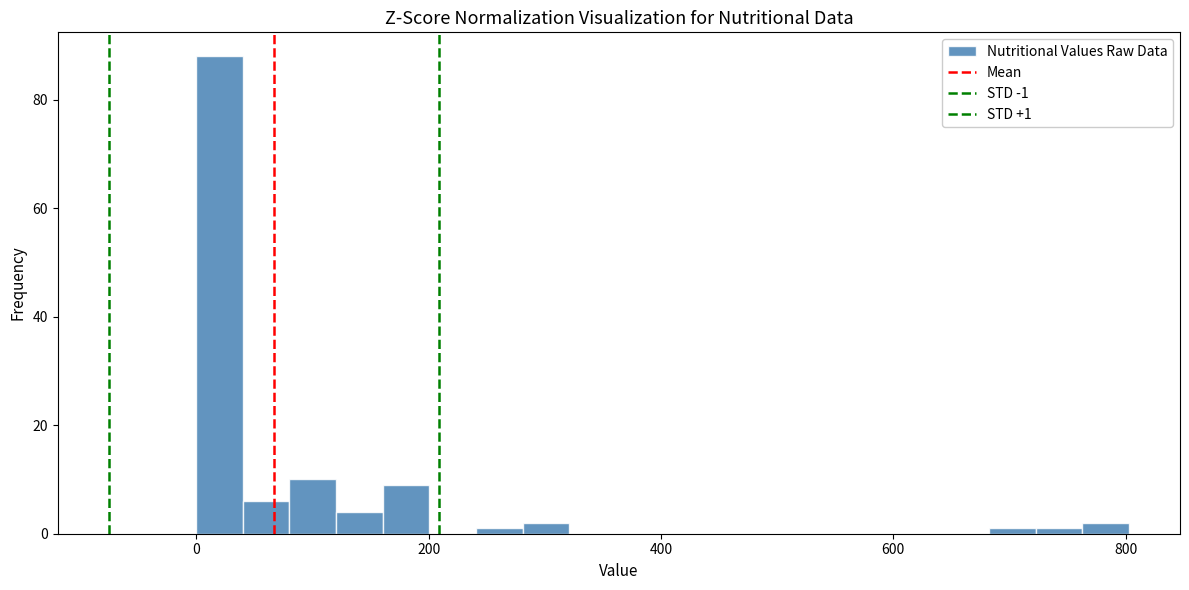

Around what value on the x-axis is the tallest bar? Give the approximate position of its centre, as read against the axis.

20